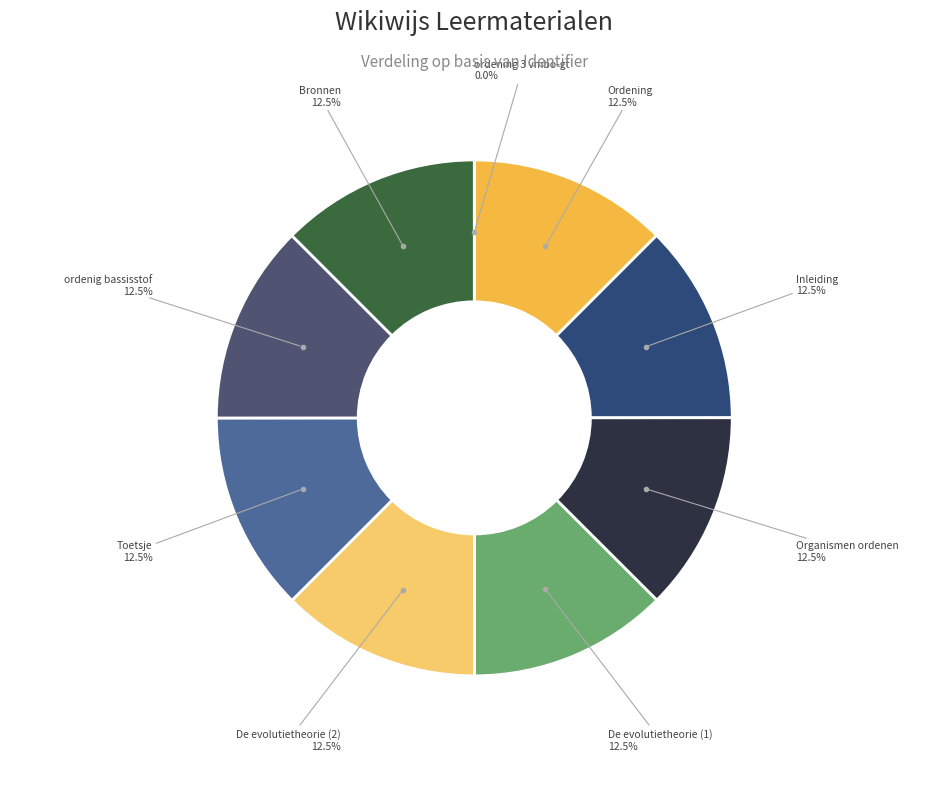

What percentage is NOT represented by ordenig bassisstof?

87.5%